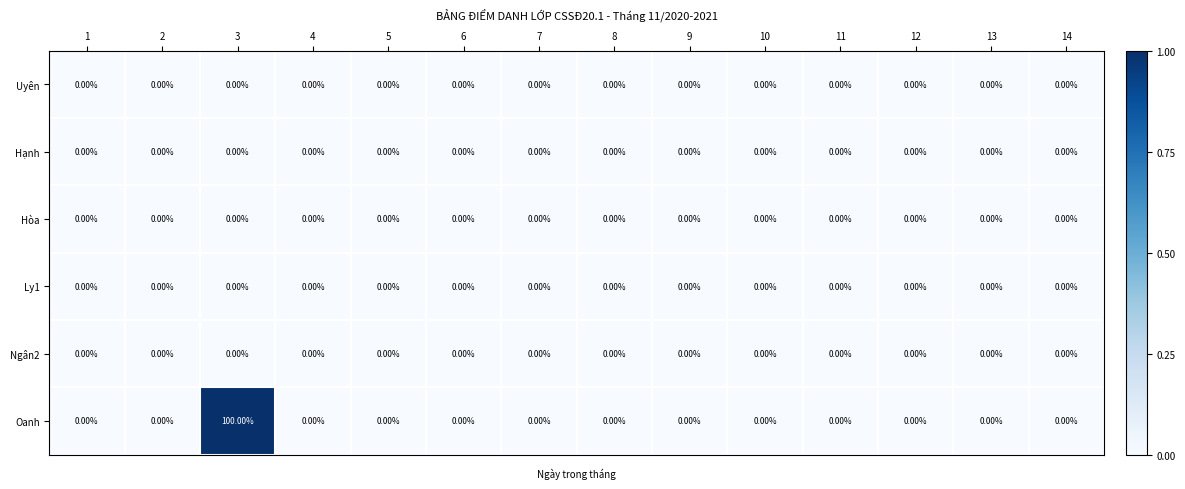

Which series has the widest spread of values?

Oanh